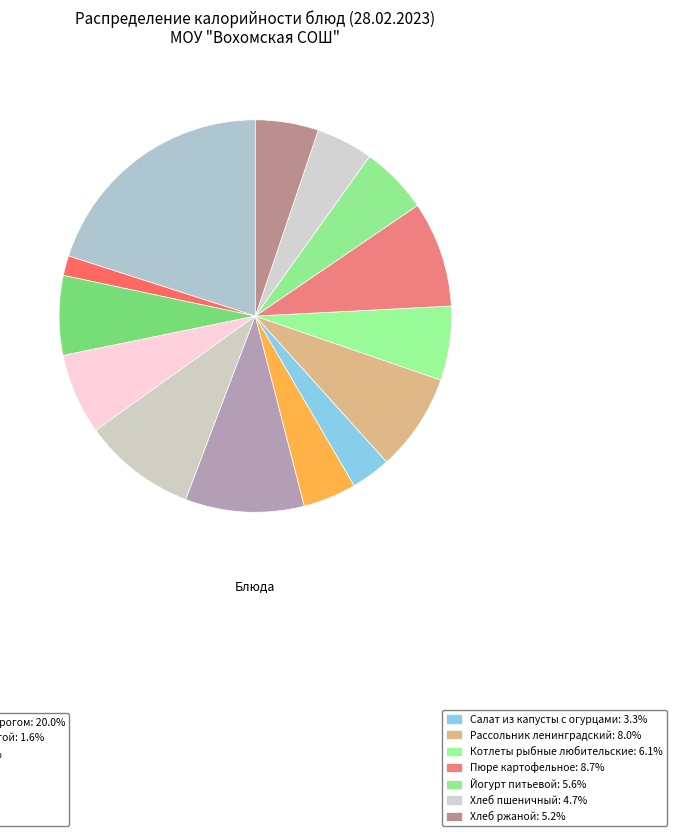

Which slice is the largest?

Запеканка рисовая с творогом